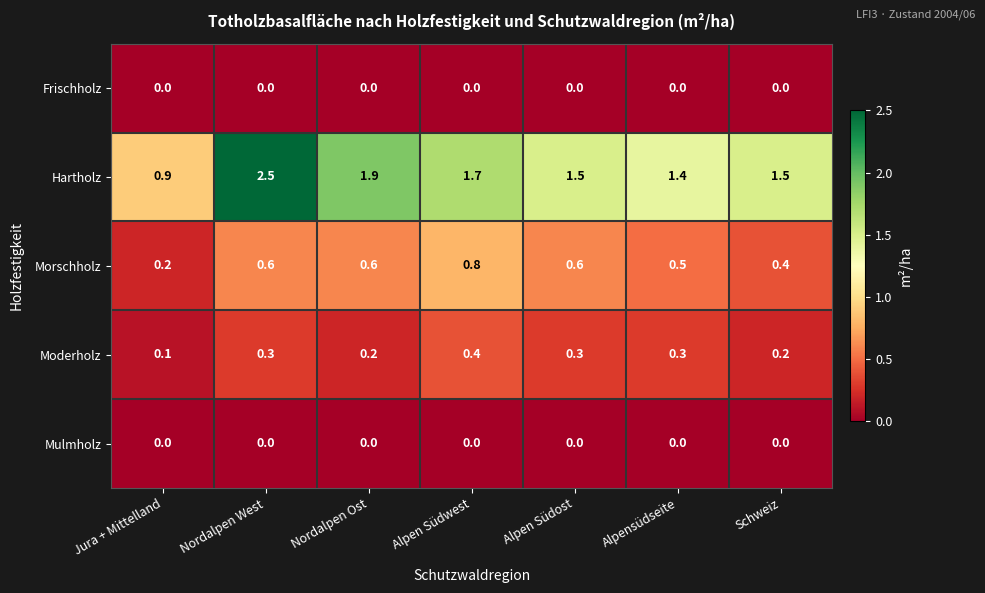

Which series has the largest total across all categories?

Hartholz